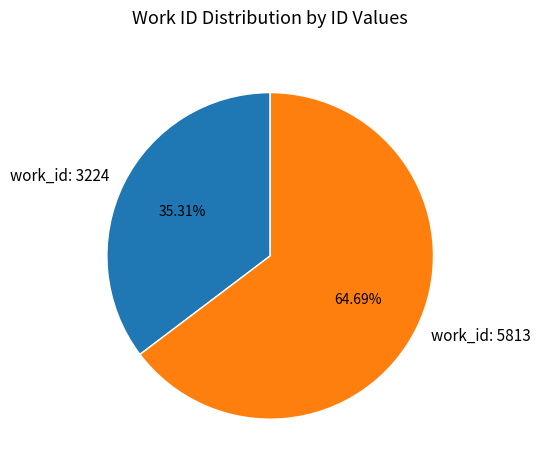

What is the total percentage of work_id: 3224 and work_id: 5813?

100.0%